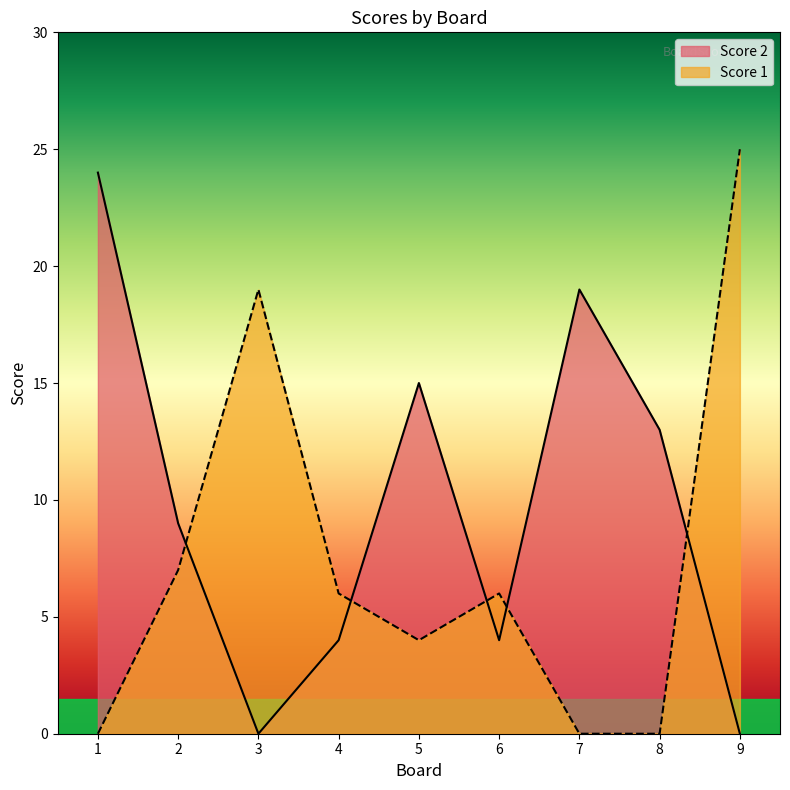

What is the difference between the maximum and minimum values in the Score 2 series?

24